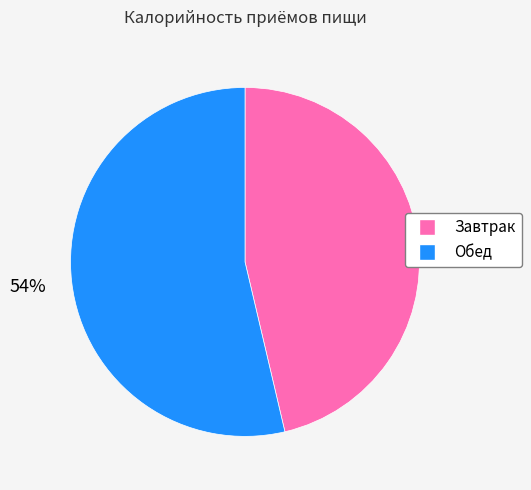

Is it true that Завтрак is 46% of the pie?

True